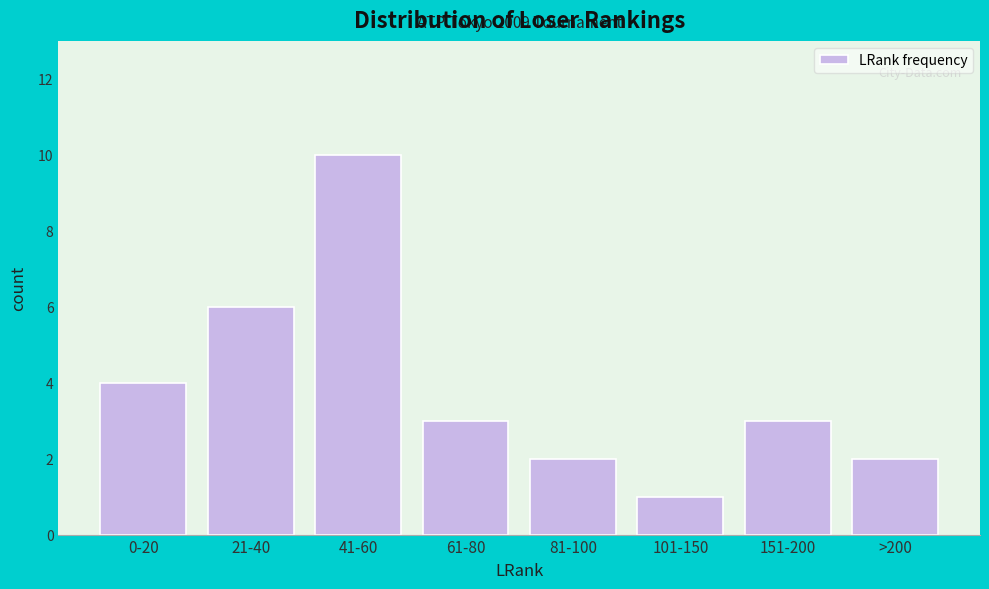

Reading left to right, list all the values displayed in this chart.

0-20=4	21-40=6	41-60=10	61-80=3	81-100=2	101-150=1	151-200=3	>200=2